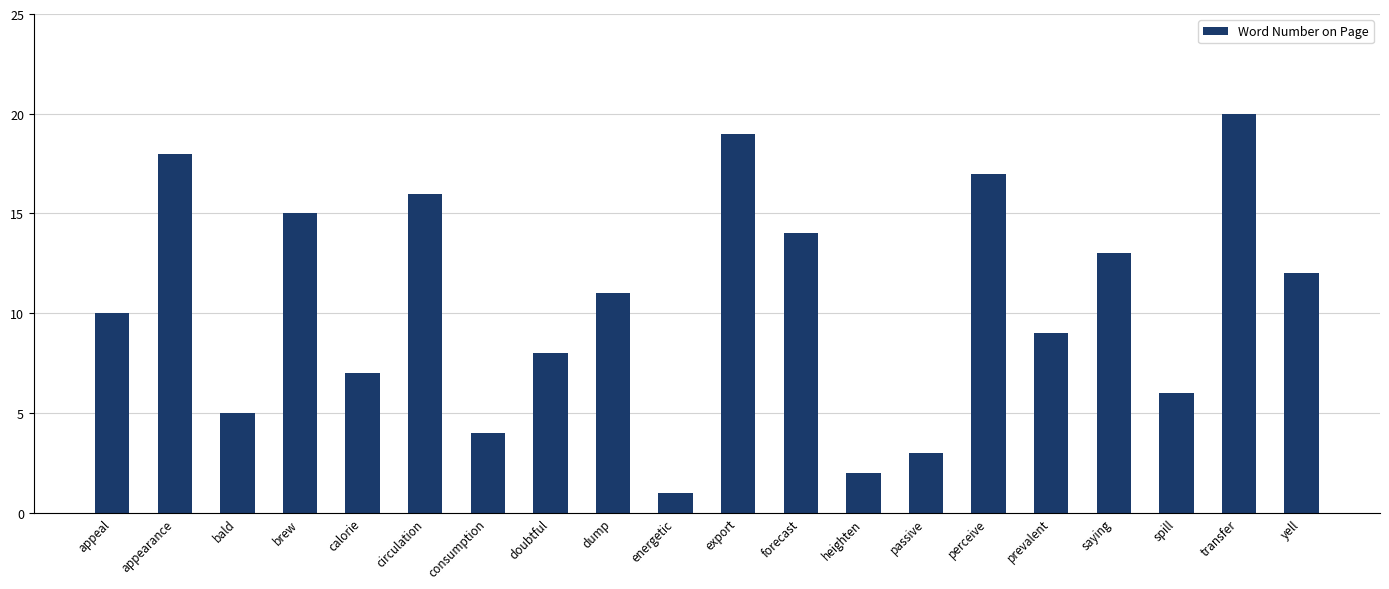

What is the difference between the maximum and minimum values?

19